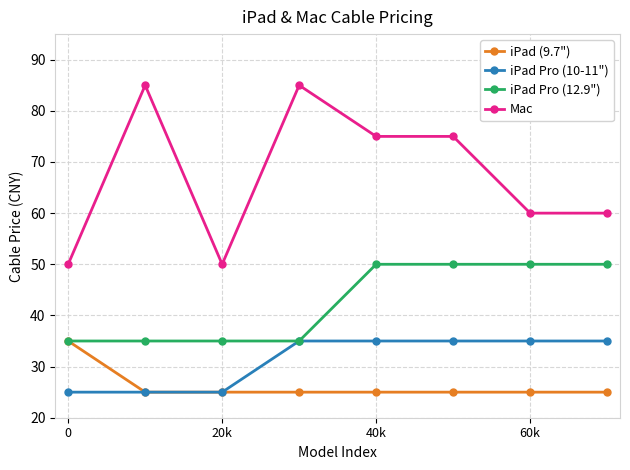

Reading right to left, extract all data points from this chart.

iPad (9.7"): 25	25	25	25	25	25	25	35
iPad Pro (10-11"): 35	35	35	35	35	25	25	25
iPad Pro (12.9"): 50	50	50	50	35	35	35	35
Mac: 60	60	75	75	85	50	85	50